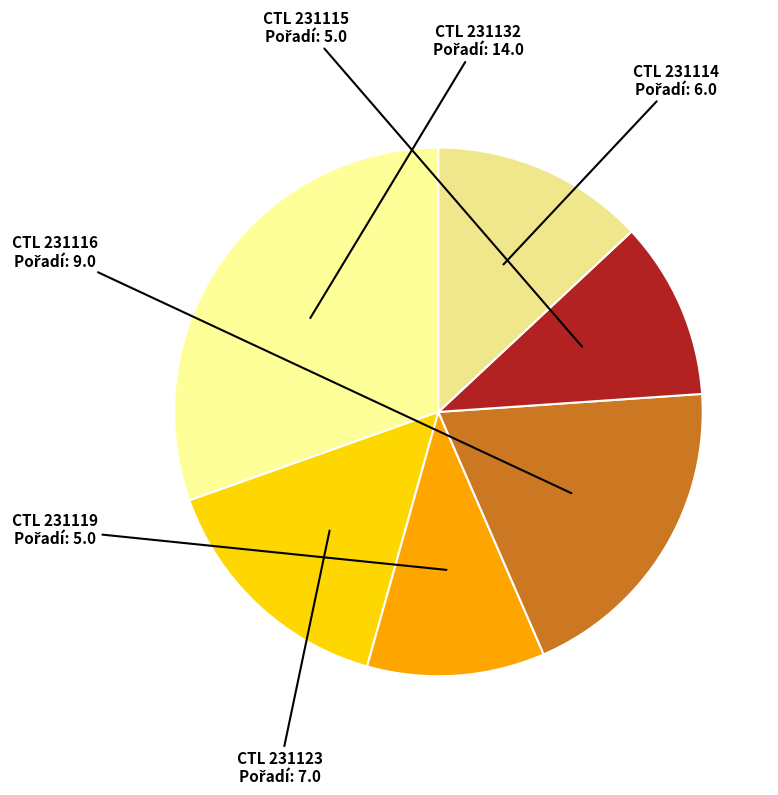

Which category has the smallest portion of the pie?

231119